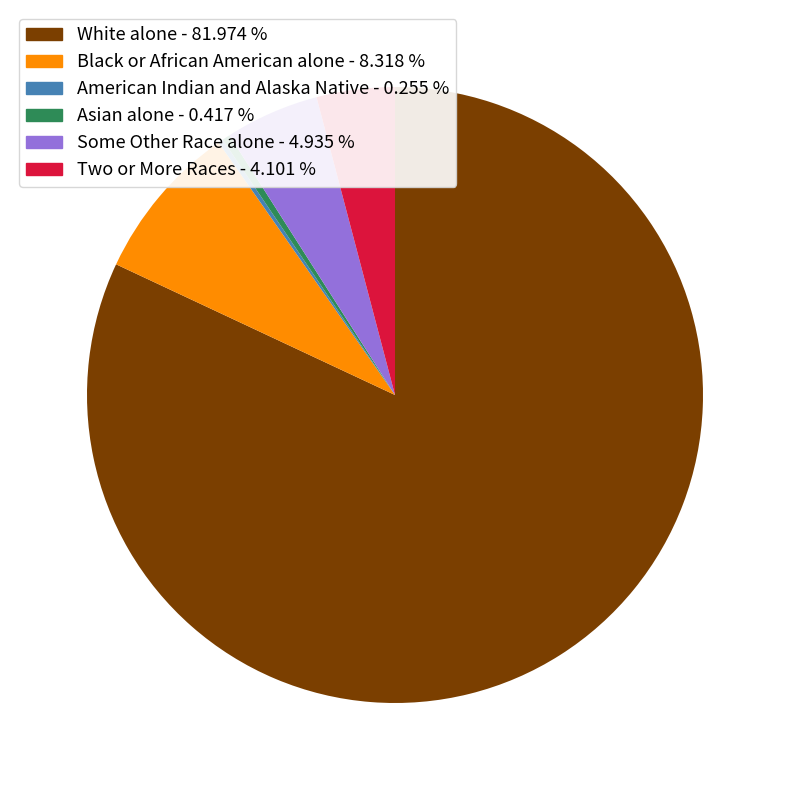

True or false: Black or African American alone accounts for 8% of the total.

True